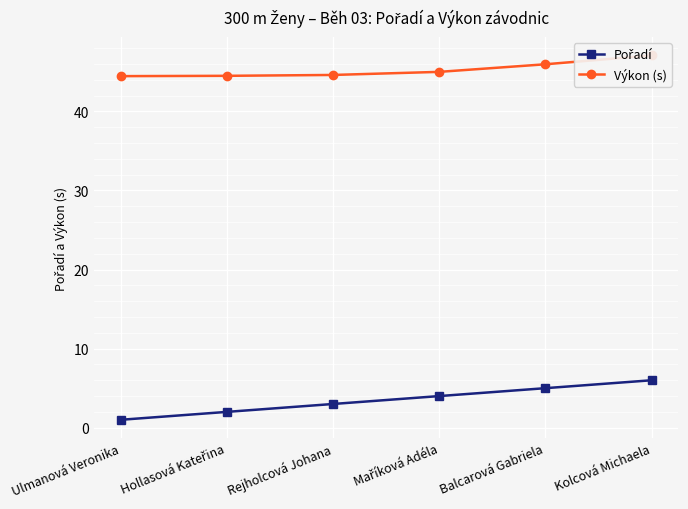

What is the label of the 1st point from the right?

Kolcová Michaela